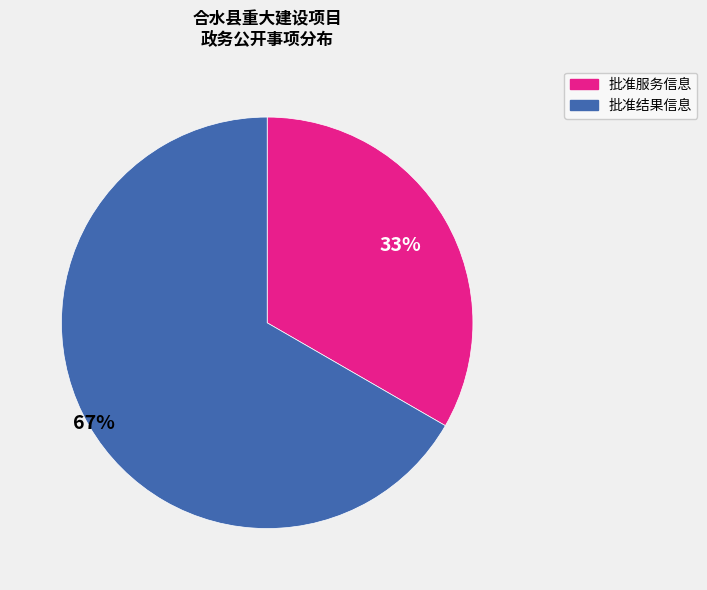

Which slice is the smallest?

批准服务信息